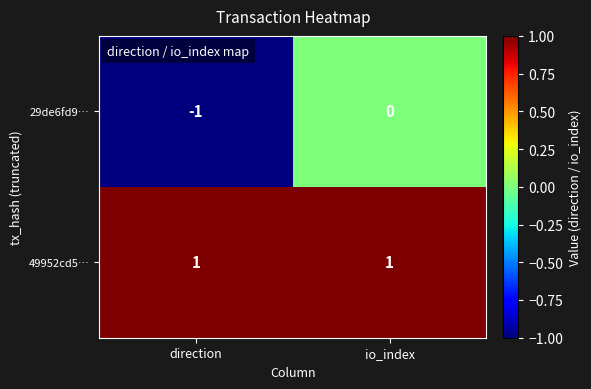

List the series in order of their overall mean, highest first.

49952cd5…, 29de6fd9…